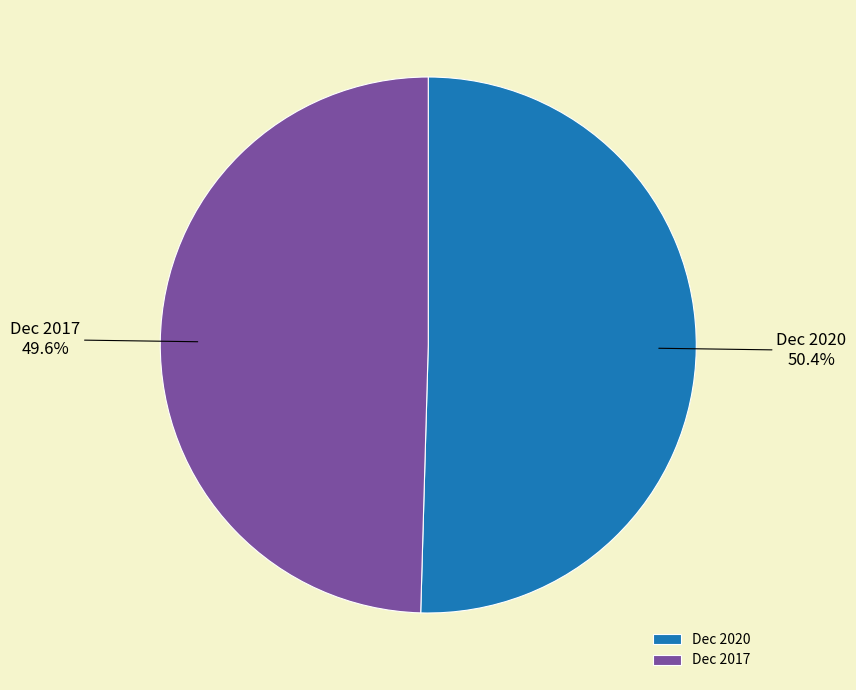

How many segments does this pie chart have?

2